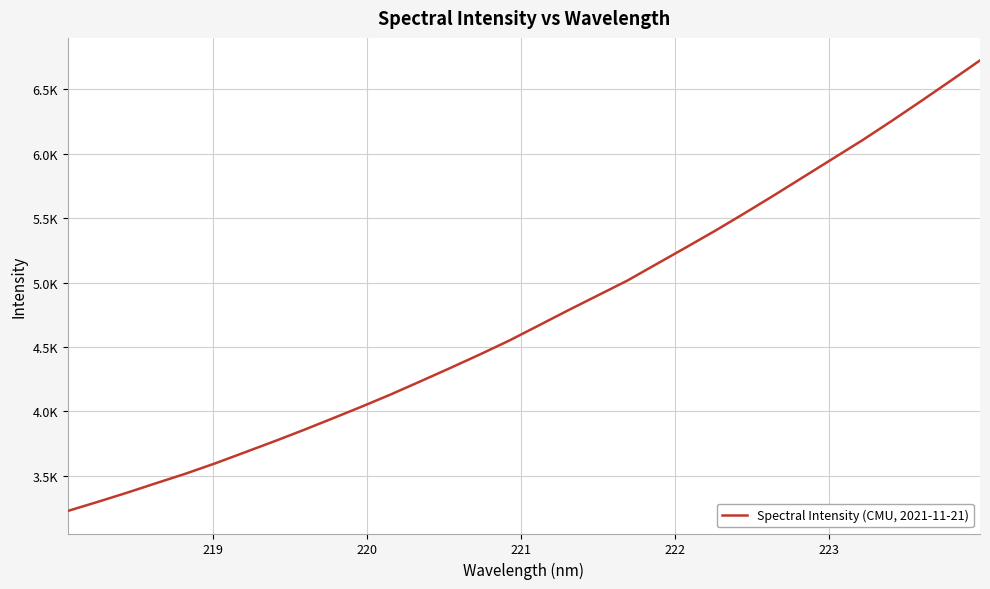

Is this an area chart (filled region under the line)?

No